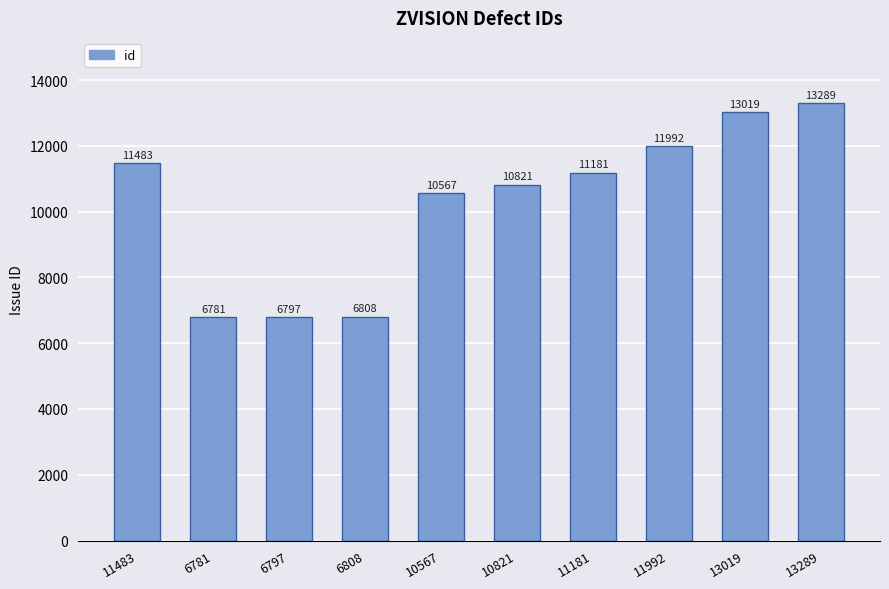

Does the chart contain any negative values?

No